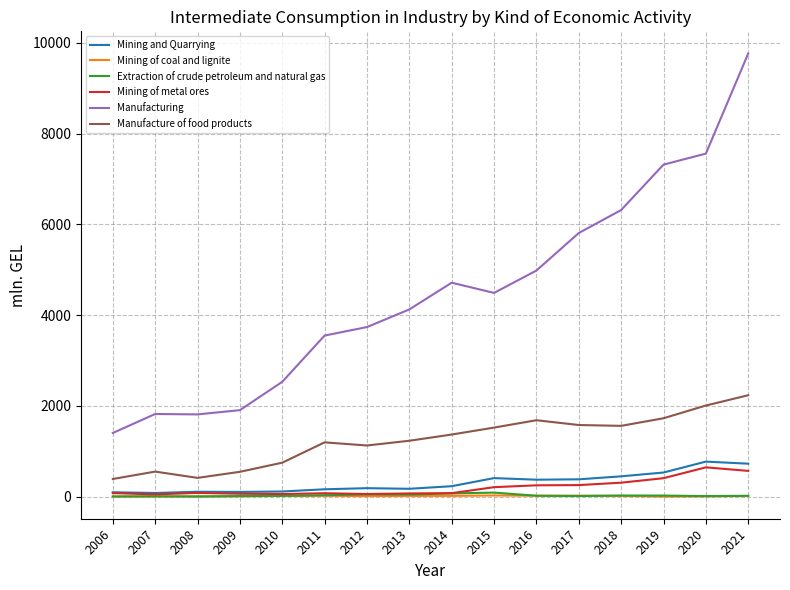

True or false: Extraction of crude petroleum and natural gas has more than 0 interior local peaks.

True